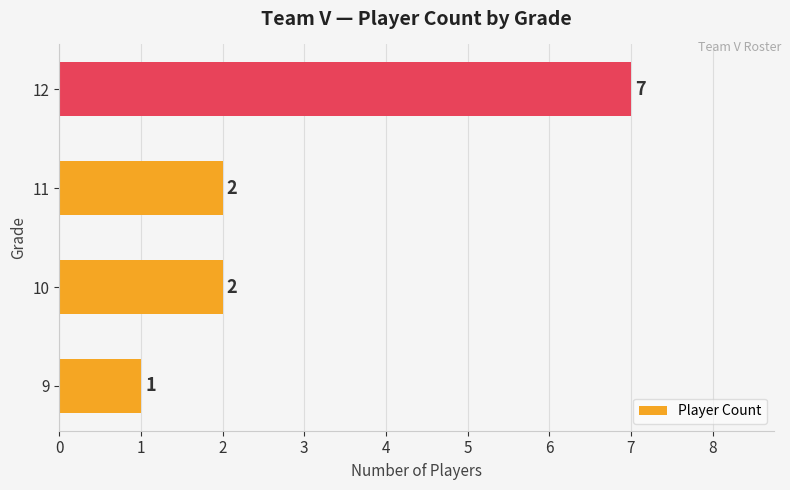

Count the values in the range 2 to 7.

3